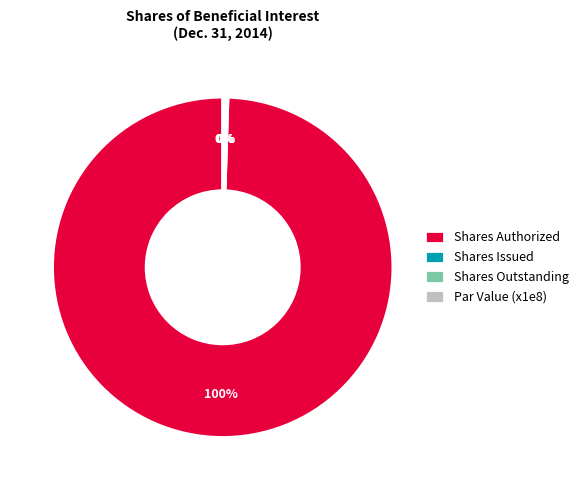

Which category has the biggest portion of the pie?

Shares Authorized